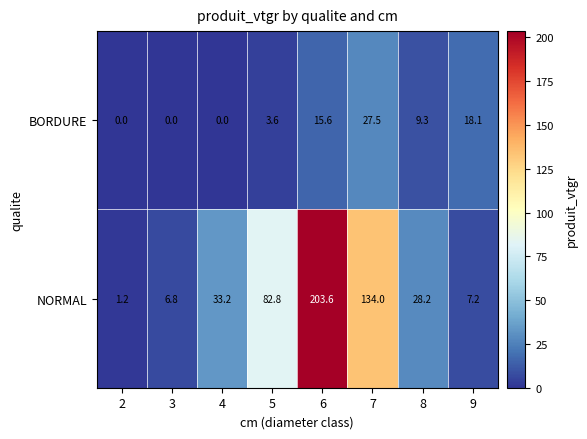

True or false: NORMAL has a value of 82.8 at 5.

True